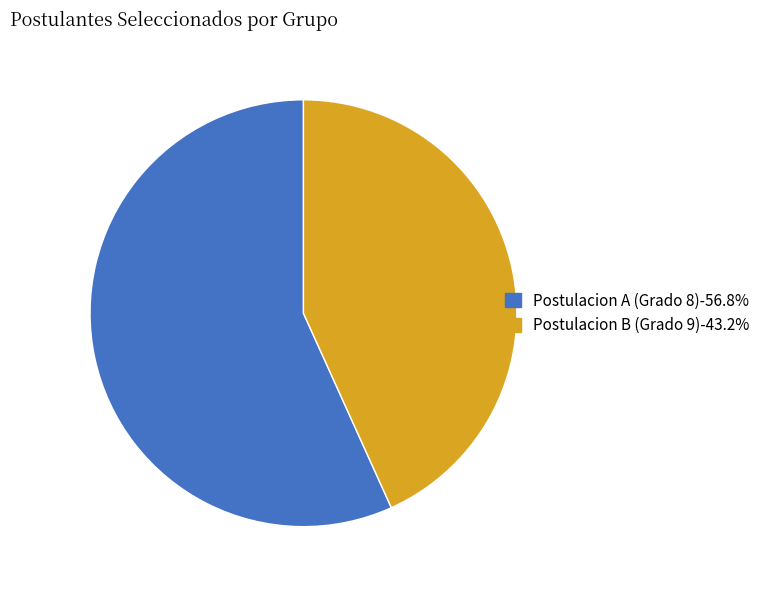

Does any single category account for the majority?

Yes